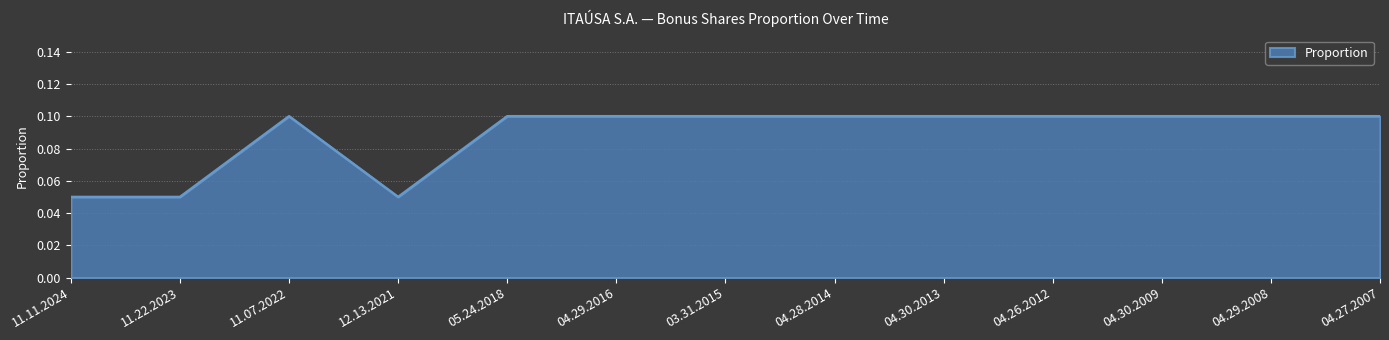

Count the values in the range 0 to 1.

13